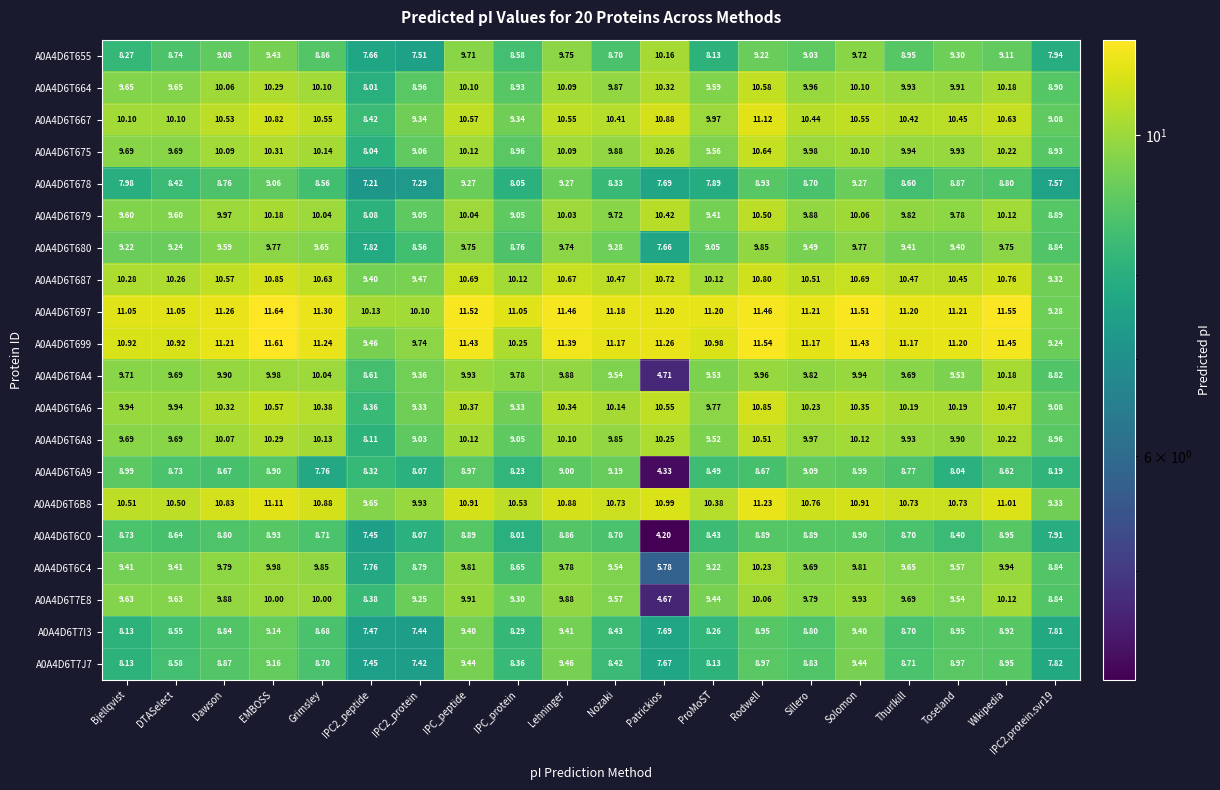

At which label is A0A4D6T699 closest to 10?

IPC_protein